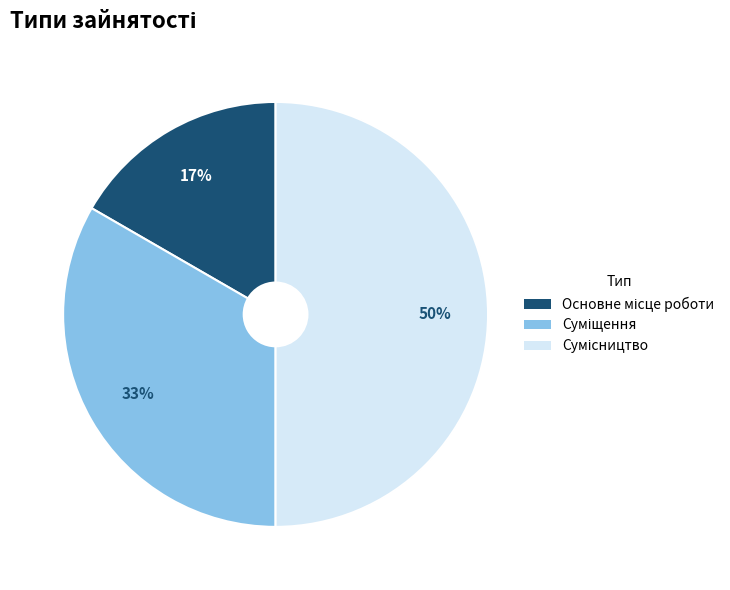

To the nearest percent, what is the difference between the largest and smallest slice percentages?

33%